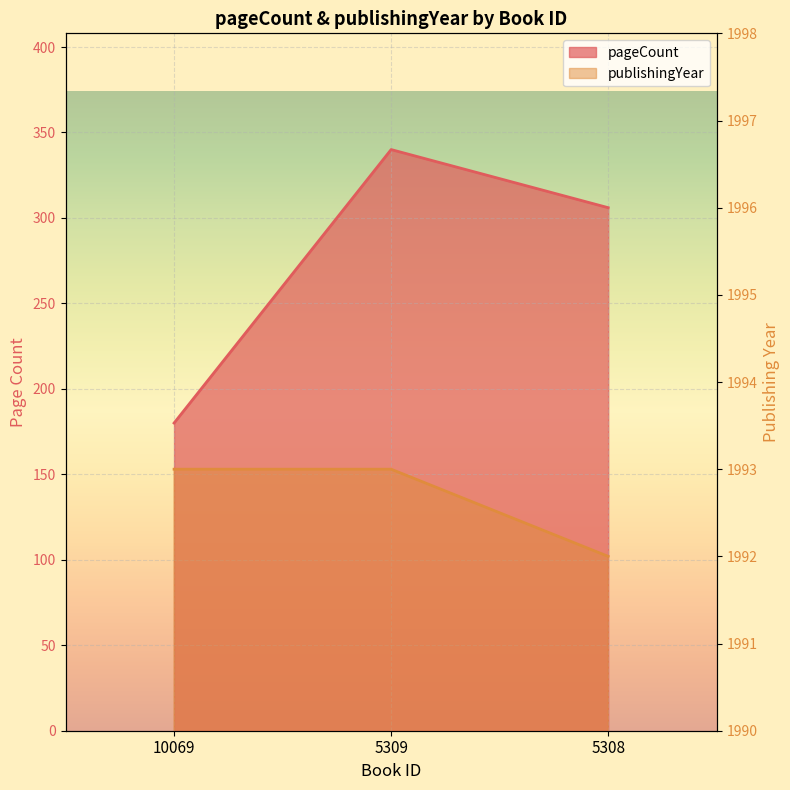

At which label does pageCount reach its minimum?

10069